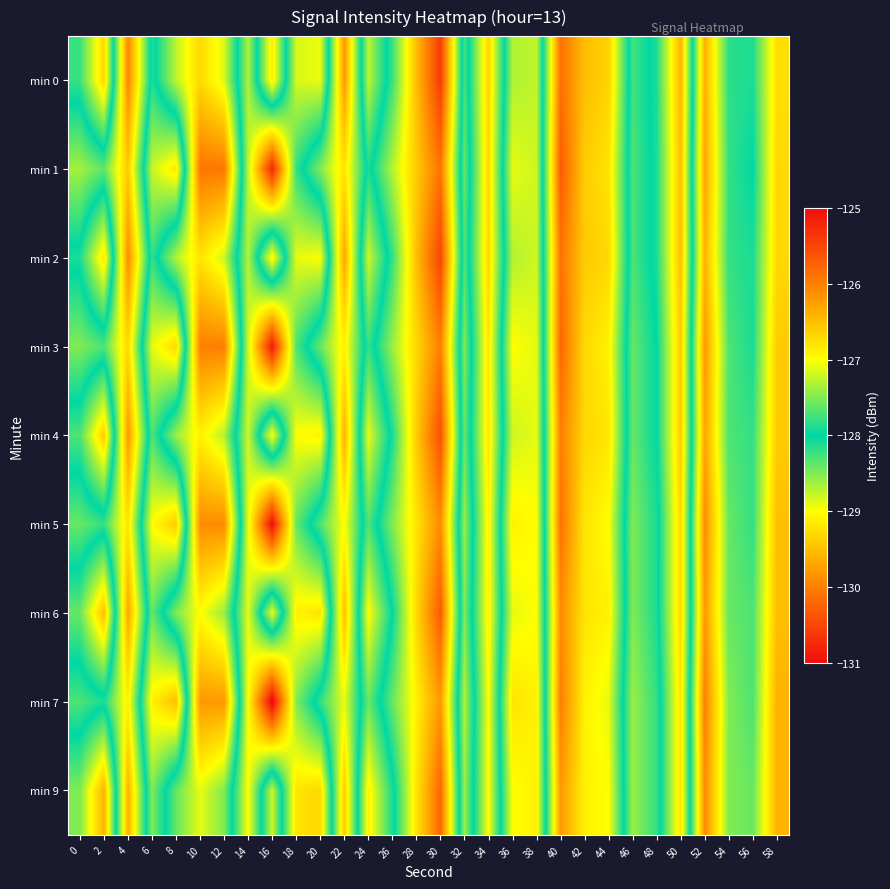

Reading left to right, transcribe all the data shown in this chart.

min 0: 0=-128.2	2=-129.3	4=-126.0	6=-128.1	8=-127.3	10=-126.7	12=-127.1	14=-128.7	16=-126.8	18=-128.8	20=-128.9	22=-126.2	24=-128.7	26=-127.8	28=-126.5	30=-125.4	32=-128.3	34=-126.7	36=-128.7	38=-128.7	40=-125.9	42=-126.5	44=-126.7	46=-128.3	48=-127.9	50=-126.4	52=-129.6	54=-128.2	56=-128.1	58=-129.2
min 1: 0=-127.4	2=-127.6	4=-126.6	6=-128.8	8=-129.2	10=-125.9	12=-125.9	14=-128.7	16=-130.8	18=-128.2	20=-127.5	22=-126.8	24=-128.1	26=-127.3	28=-126.6	30=-125.9	32=-128.4	34=-126.7	36=-128.9	38=-128.8	40=-125.7	42=-126.6	44=-126.8	46=-128.3	48=-127.9	50=-126.5	52=-129.7	54=-128.2	56=-128.0	58=-129.3
min 2: 0=-128.1	2=-129.2	4=-126.1	6=-128.2	8=-127.3	10=-126.8	12=-127.2	14=-128.7	16=-126.9	18=-128.9	20=-129.0	22=-126.3	24=-128.8	26=-127.8	28=-126.5	30=-125.5	32=-128.3	34=-126.7	36=-128.7	38=-128.8	40=-125.9	42=-126.6	44=-126.7	46=-128.3	48=-127.9	50=-126.5	52=-129.6	54=-128.2	56=-128.1	58=-129.3
min 3: 0=-127.5	2=-127.7	4=-126.7	6=-128.9	8=-129.3	10=-126.0	12=-126.0	14=-128.8	16=-130.9	18=-128.3	20=-127.6	22=-126.9	24=-128.2	26=-127.4	28=-126.7	30=-126.0	32=-128.5	34=-126.8	36=-129.0	38=-128.9	40=-125.8	42=-126.7	44=-126.9	46=-128.4	48=-128.0	50=-126.6	52=-129.8	54=-128.3	56=-128.1	58=-129.4
min 4: 0=-128.3	2=-129.4	4=-126.2	6=-128.3	8=-127.4	10=-126.9	12=-127.3	14=-128.8	16=-127.0	18=-129.0	20=-129.1	22=-126.4	24=-128.9	26=-127.9	28=-126.6	30=-125.6	32=-128.4	34=-126.8	36=-128.8	38=-128.9	40=-126.0	42=-126.7	44=-126.8	46=-128.4	48=-128.0	50=-126.6	52=-129.7	54=-128.3	56=-128.2	58=-129.4
min 5: 0=-127.6	2=-127.8	4=-126.8	6=-129.0	8=-129.4	10=-126.1	12=-126.1	14=-128.9	16=-131.0	18=-128.4	20=-127.7	22=-127.0	24=-128.3	26=-127.5	28=-126.8	30=-126.1	32=-128.6	34=-126.9	36=-129.1	38=-129.0	40=-125.9	42=-126.8	44=-127.0	46=-128.5	48=-128.1	50=-126.7	52=-129.9	54=-128.4	56=-128.2	58=-129.5
min 6: 0=-128.4	2=-129.5	4=-126.3	6=-128.4	8=-127.5	10=-127.0	12=-127.4	14=-128.9	16=-127.1	18=-129.1	20=-129.2	22=-126.5	24=-129.0	26=-128.0	28=-126.7	30=-125.7	32=-128.5	34=-126.9	36=-128.9	38=-129.0	40=-126.1	42=-126.8	44=-126.9	46=-128.5	48=-128.1	50=-126.7	52=-129.8	54=-128.4	56=-128.3	58=-129.5
min 7: 0=-127.7	2=-127.9	4=-126.9	6=-129.1	8=-129.5	10=-126.2	12=-126.2	14=-129.0	16=-131.1	18=-128.5	20=-127.8	22=-127.1	24=-128.4	26=-127.6	28=-126.9	30=-126.2	32=-128.7	34=-127.0	36=-129.2	38=-129.1	40=-126.0	42=-126.9	44=-127.1	46=-128.6	48=-128.2	50=-126.8	52=-130.0	54=-128.5	56=-128.3	58=-129.6
min 9: 0=-128.5	2=-129.6	4=-126.4	6=-128.5	8=-127.6	10=-127.1	12=-127.5	14=-129.0	16=-127.2	18=-129.2	20=-129.3	22=-126.6	24=-129.1	26=-128.1	28=-126.8	30=-125.8	32=-128.6	34=-127.0	36=-129.0	38=-129.1	40=-126.2	42=-126.9	44=-127.0	46=-128.6	48=-128.2	50=-126.8	52=-129.9	54=-128.5	56=-128.4	58=-129.6